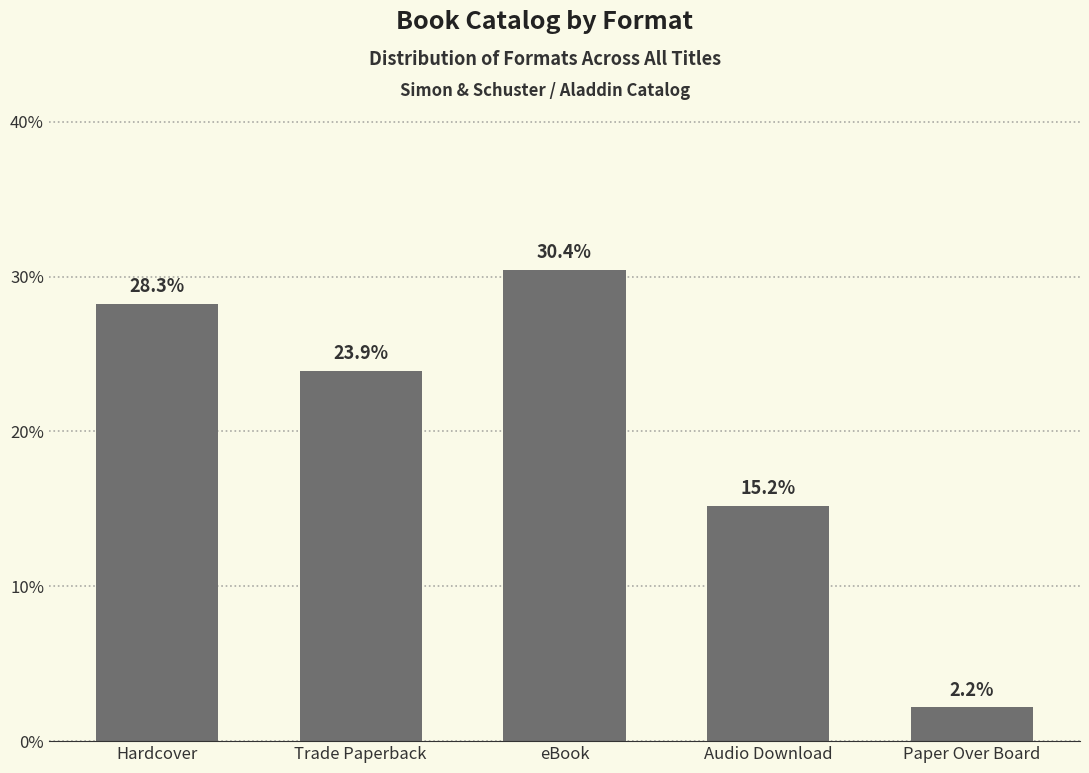

What is the sum of the values at Trade Paperback and Audio Download?

0.4